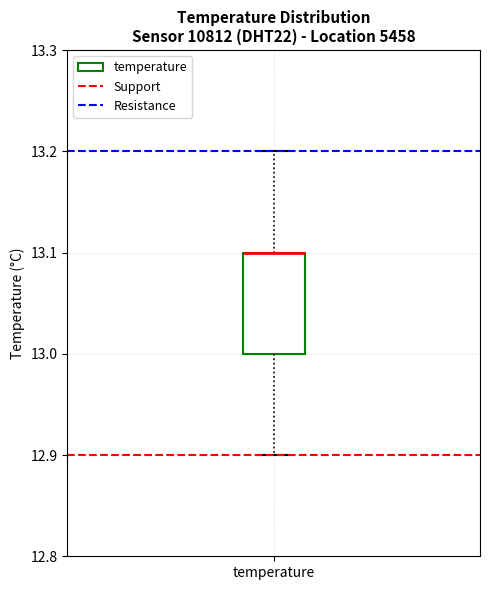

Where is the upper edge of the box for temperature on the y-axis? The values are not printed on the chart, so give them approximately, as read against the axis.

13.1